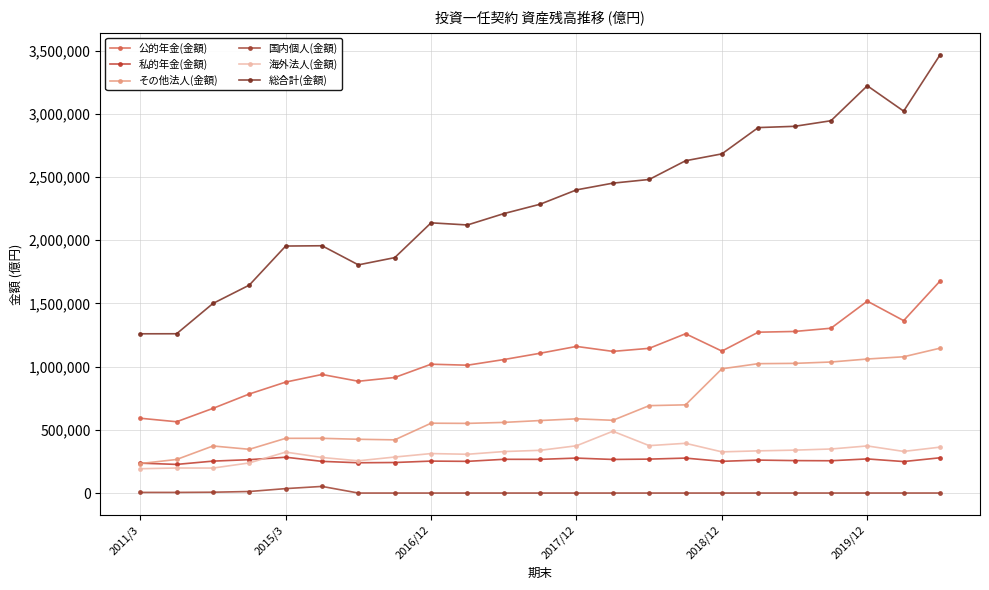

How many lines are shown in the chart?

6